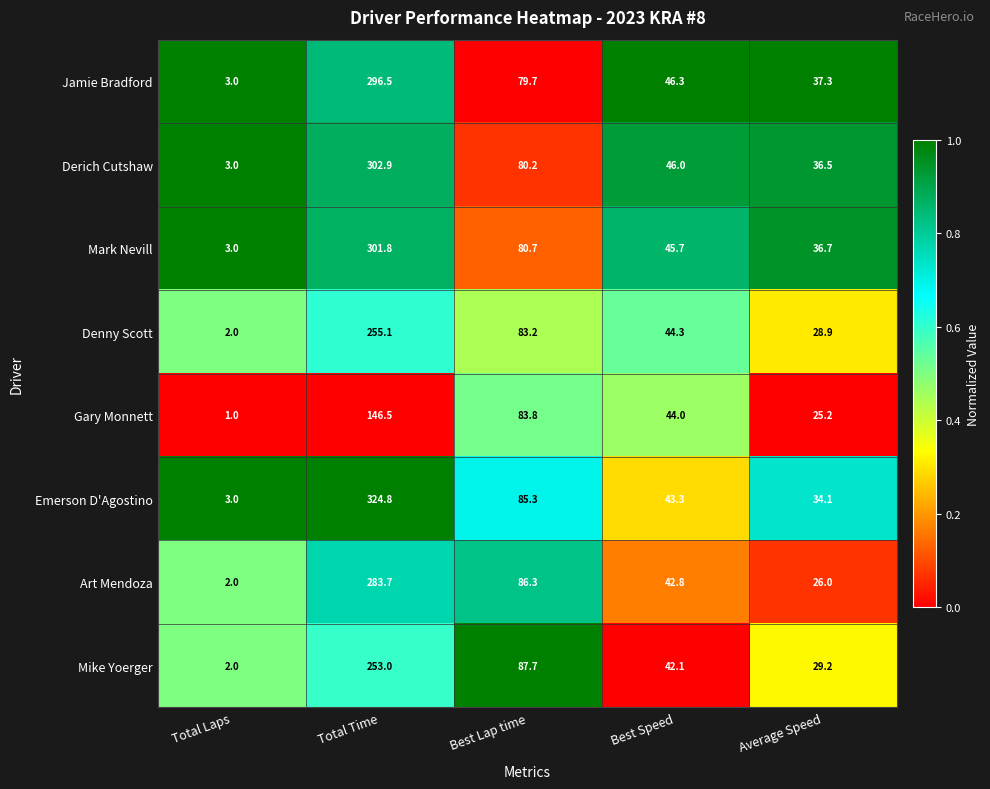

Read the Gary Monnett value at Best Lap time.

83.8